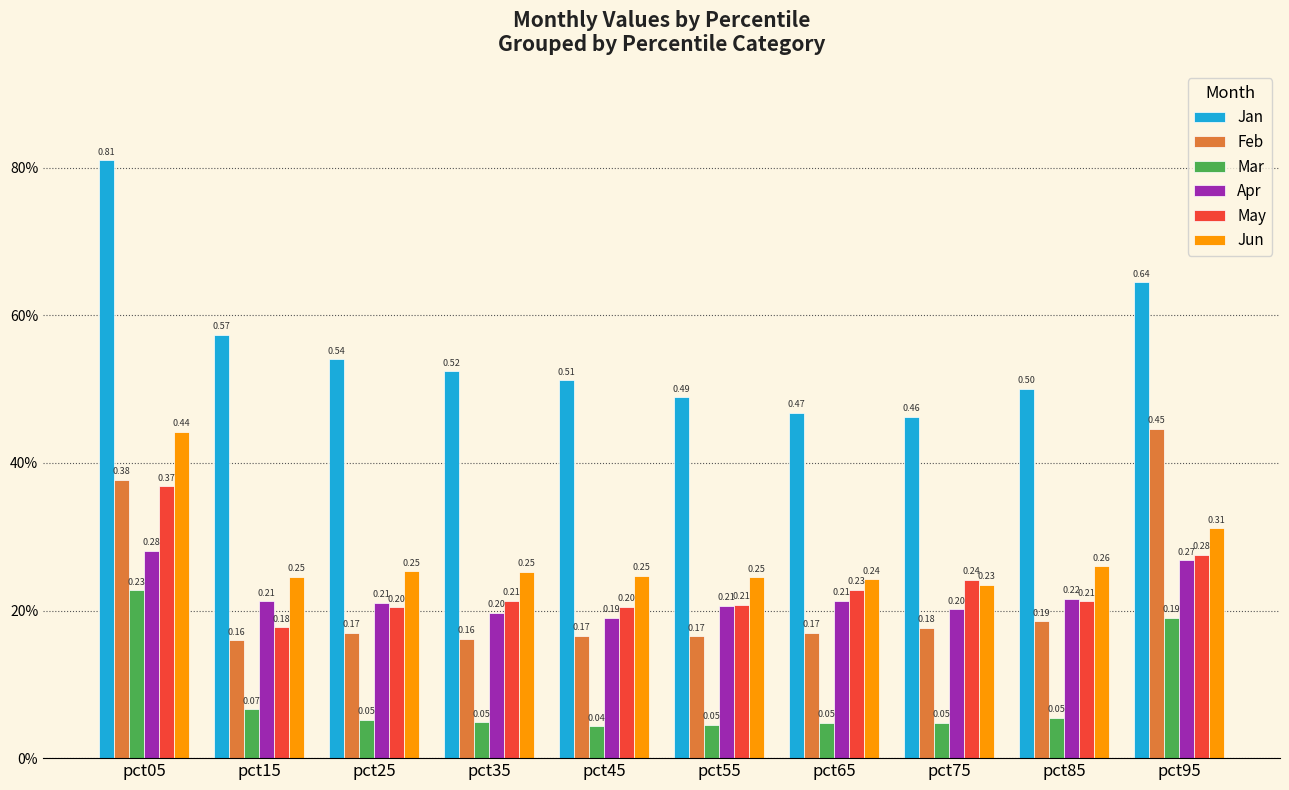

What is the value of the Jun bar at the 2nd from the left?

0.2